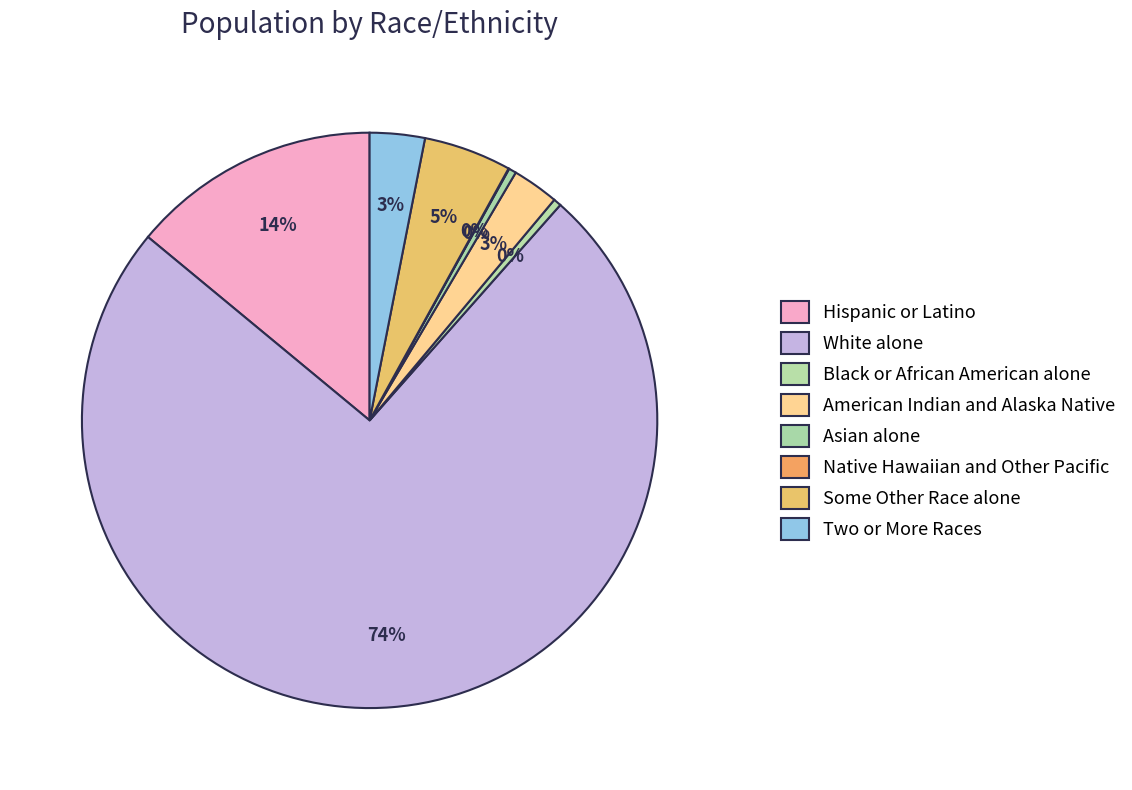

To the nearest percent, what portion does Some Other Race alone represent?

5%